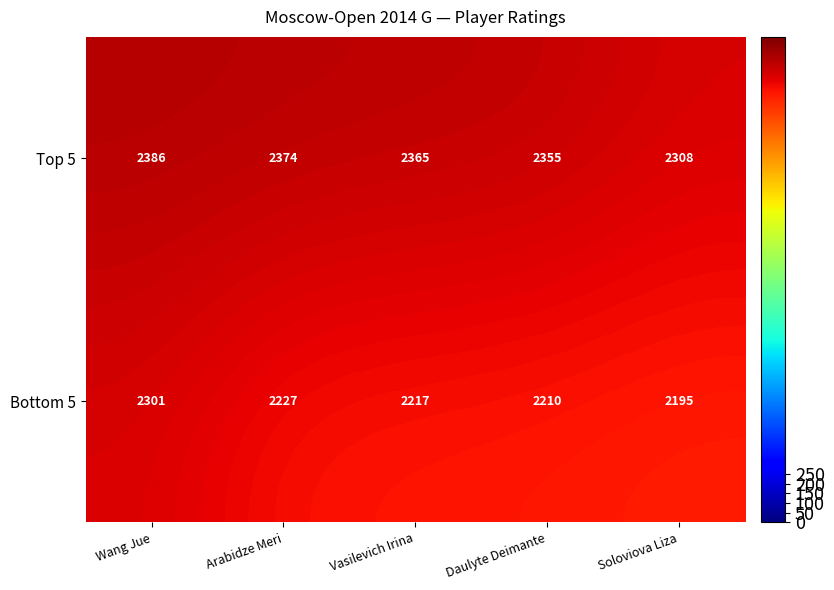

What is the difference between the highest and lowest values at Wang Jue?

85